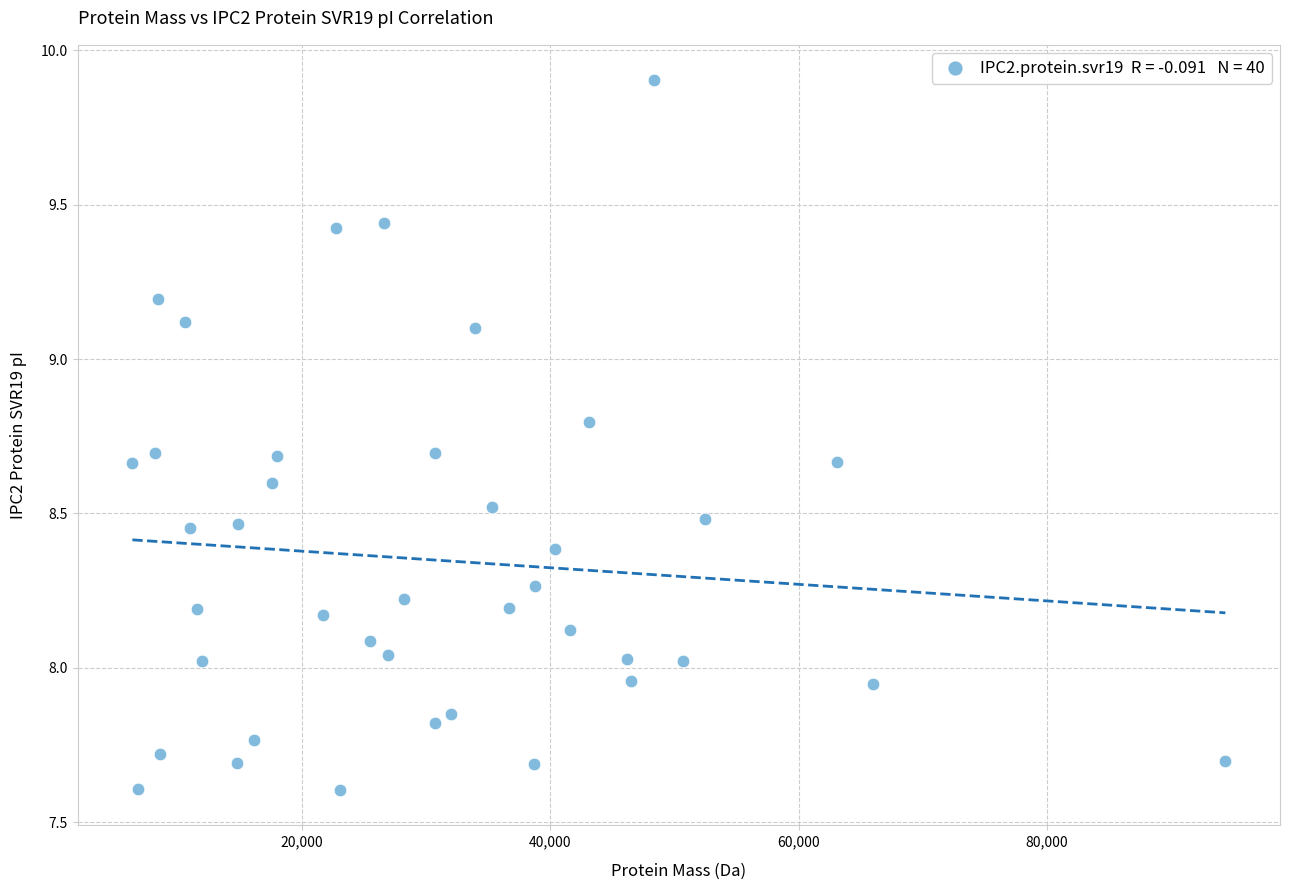

What is the range of X values (max minus min)?

88031.3